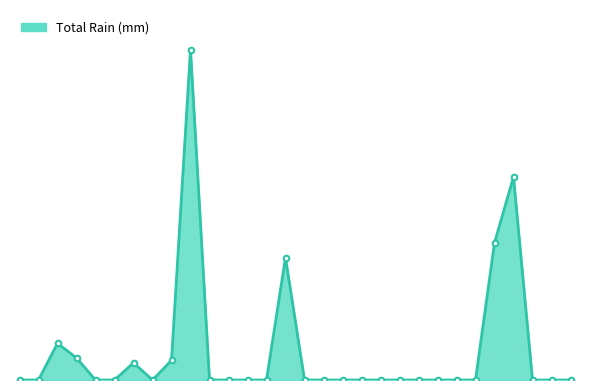

Is this an area chart (filled region under the line)?

Yes